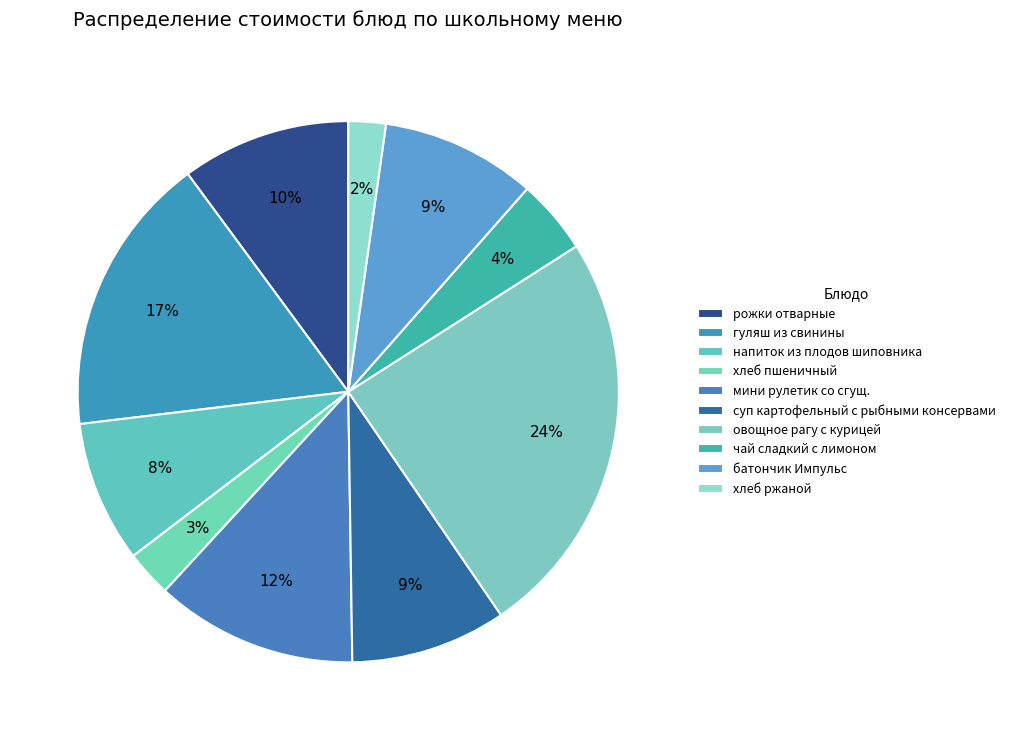

Count the number of slices in the pie.

10